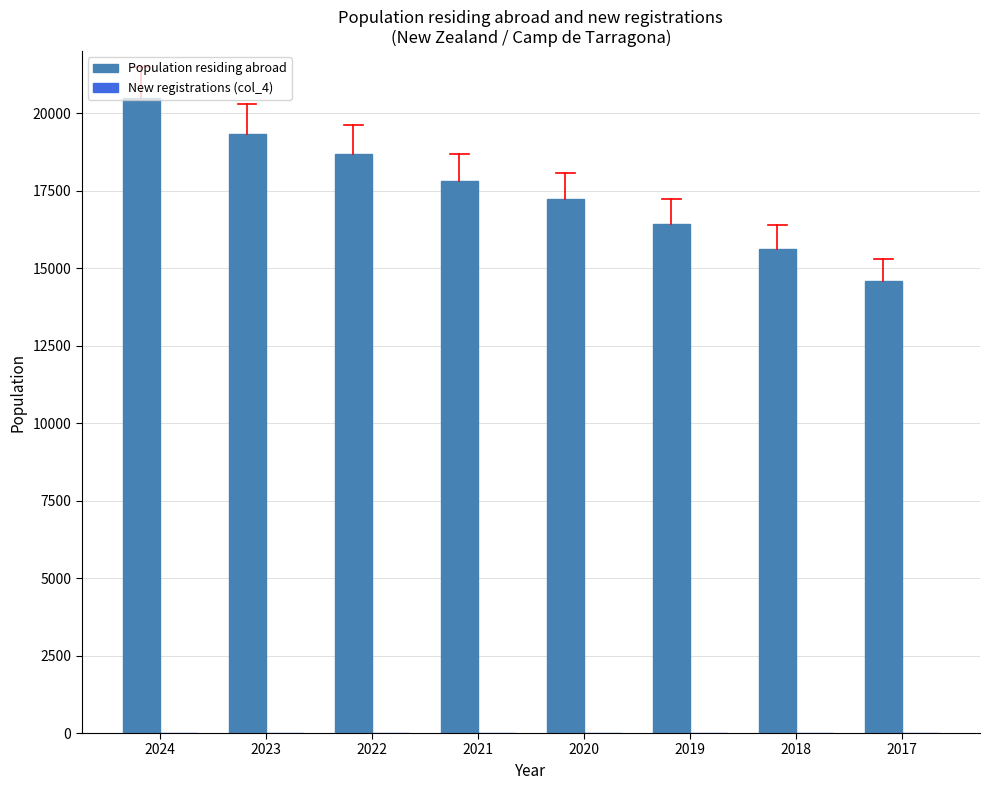

The Population residing abroad series shows 15602 at 2018. True or false?

True